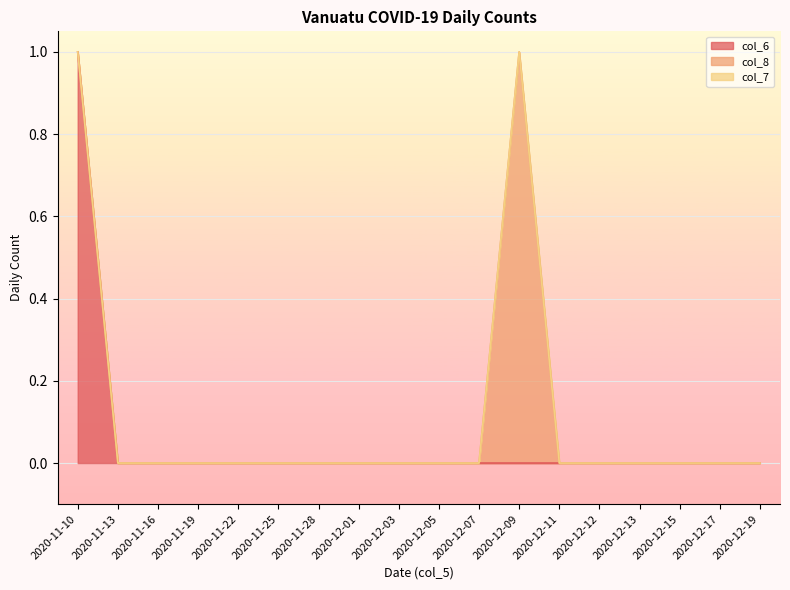

True or false: col_6 and col_8 intersect in this chart.

False